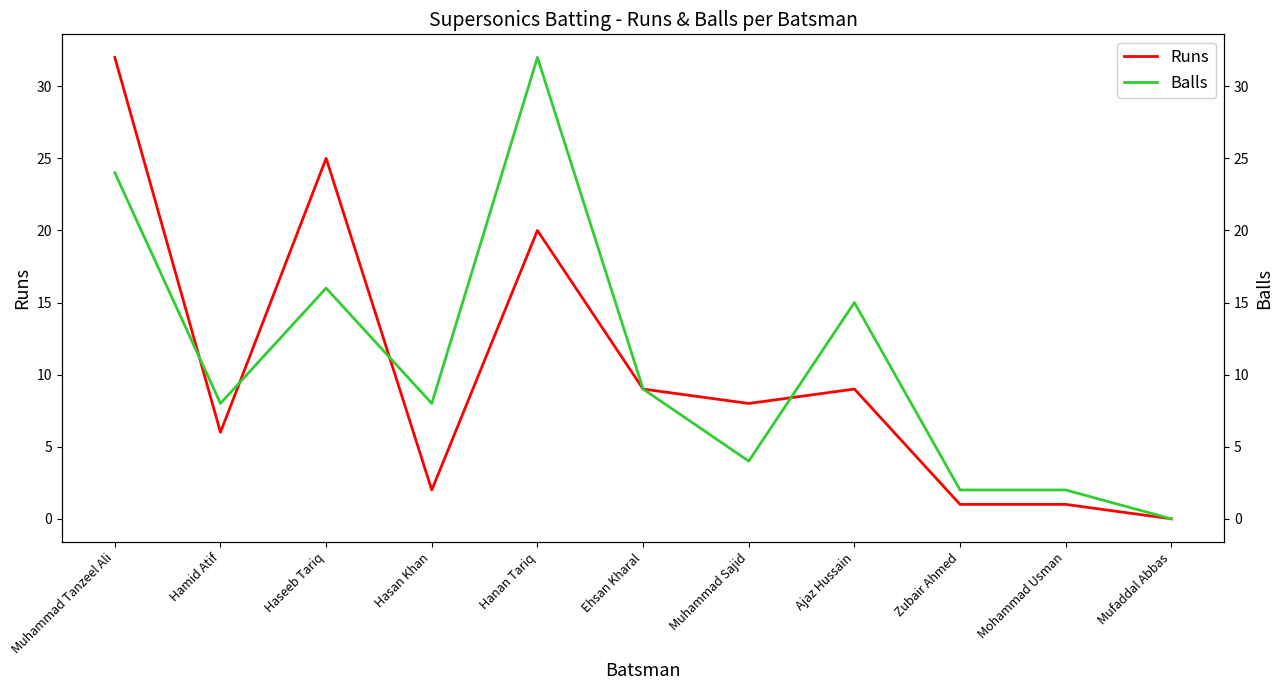

How many values in the Balls series exceed 8?

5